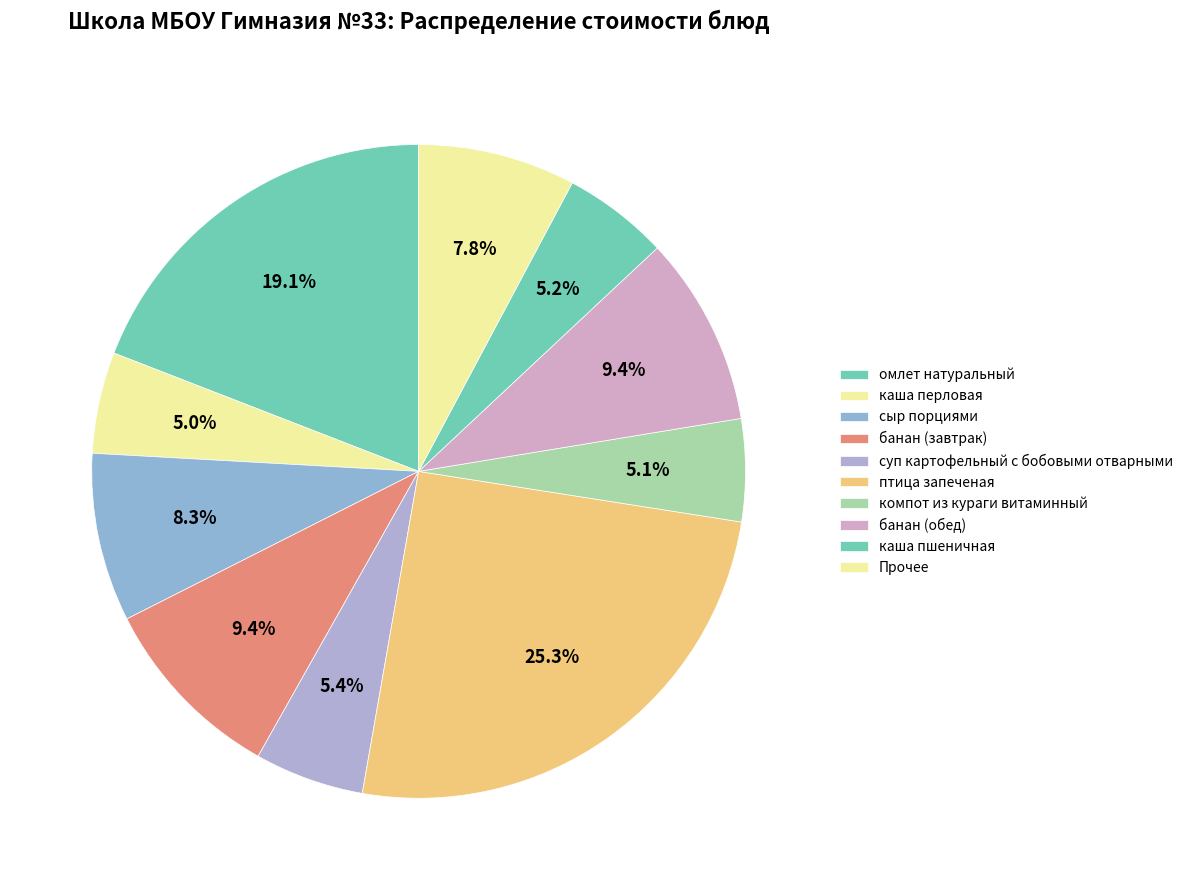

Does any single category account for the majority?

No